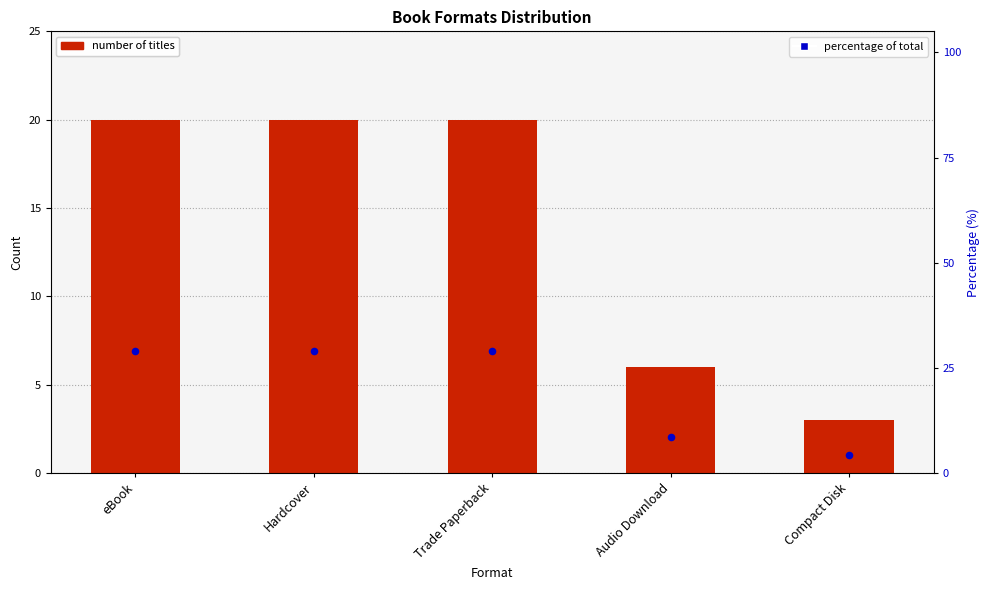

Which series has the largest Y range (max minus min)?

Percentage of total